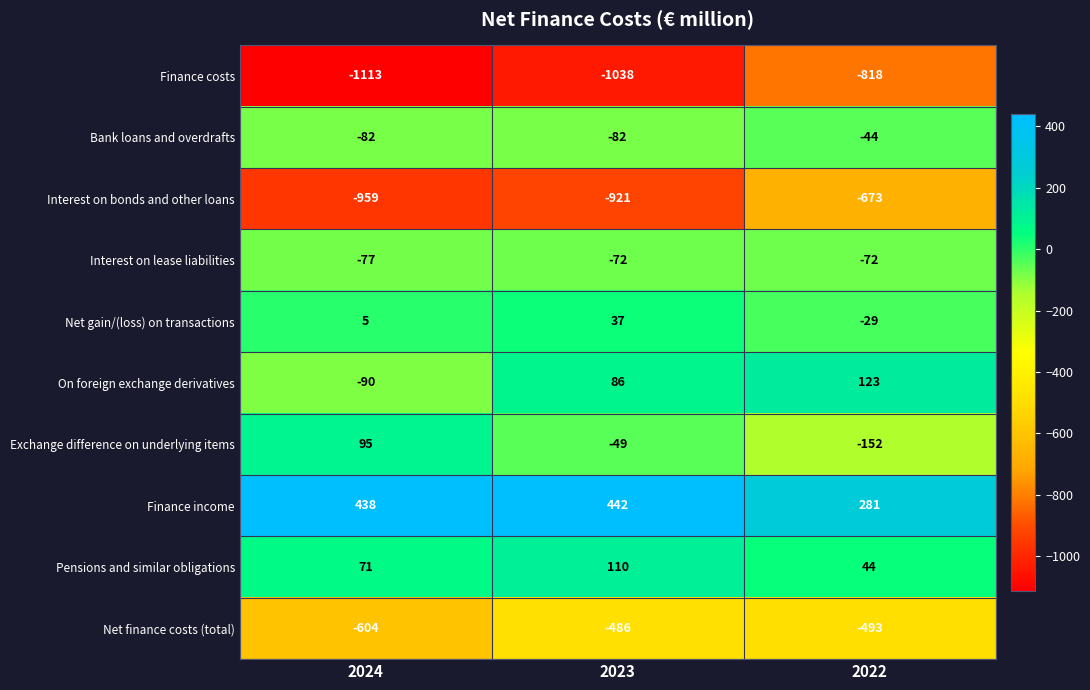

Reading right to left, extract all data points from this chart.

Finance costs: -818	-1038	-1113
Bank loans and overdrafts: -44	-82	-82
Interest on bonds and other loans: -673	-921	-959
Interest on lease liabilities: -72	-72	-77
Net gain/(loss) on transactions: -29	37	5
On foreign exchange derivatives: 123	86	-90
Exchange difference on underlying items: -152	-49	95
Finance income: 281	442	438
Pensions and similar obligations: 44	110	71
Net finance costs (total): -493	-486	-604